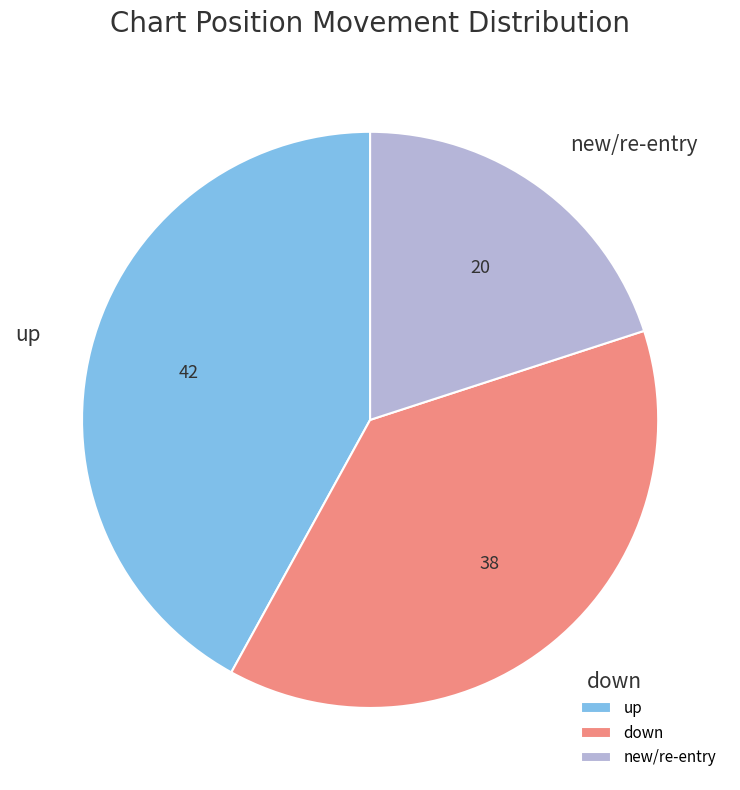

How many segments does this pie chart have?

3